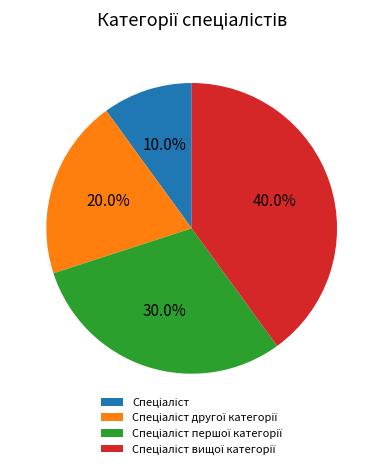

Is there a majority slice in this chart?

No